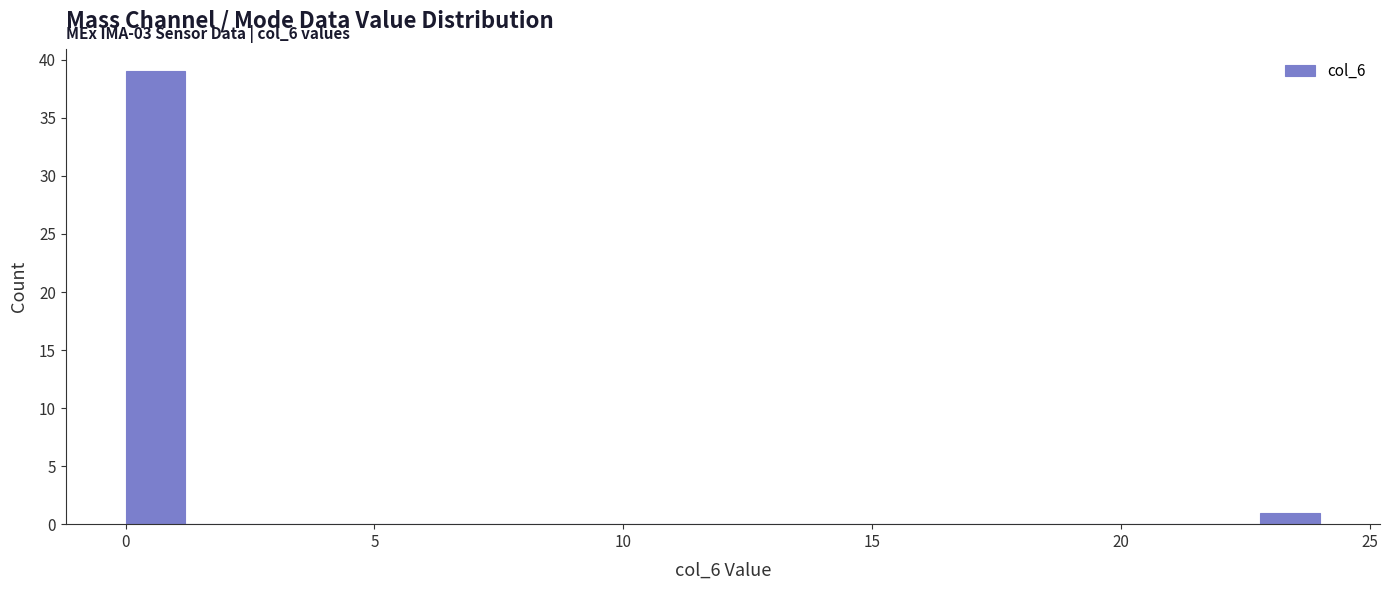

Read against the x-axis, roughly where is the centre of the tallest bar?

0.5